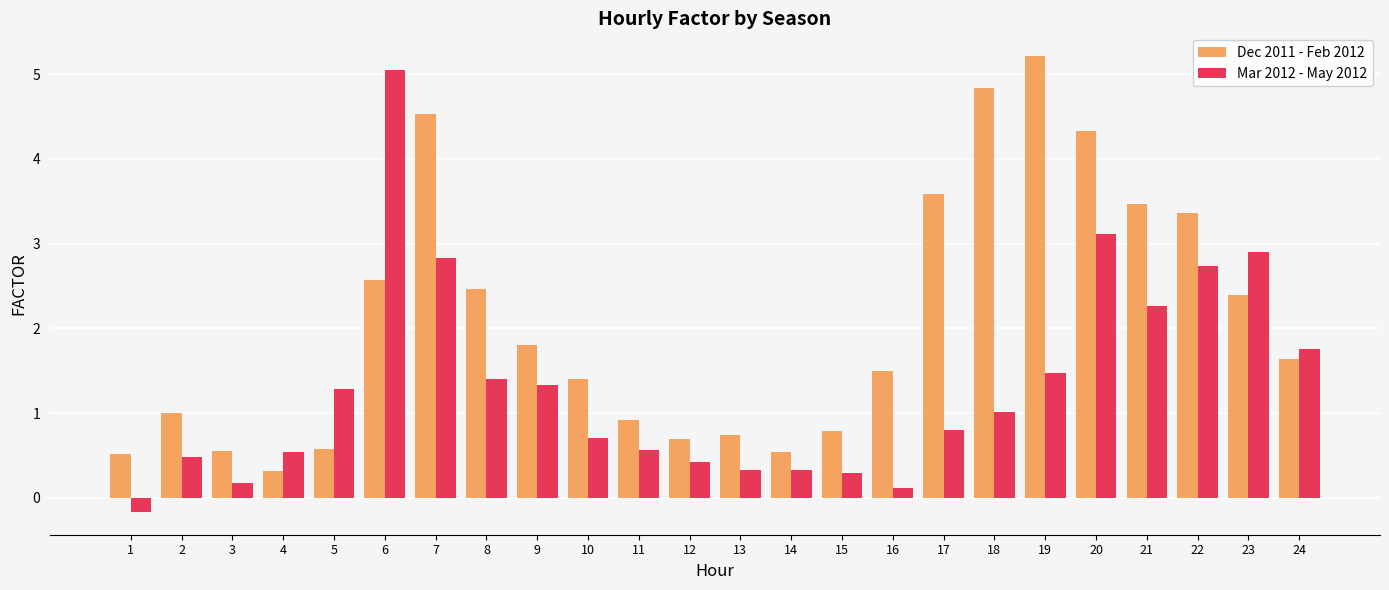

What is the difference between the Mar 2012 - May 2012 values at 3 and 9?

1.1